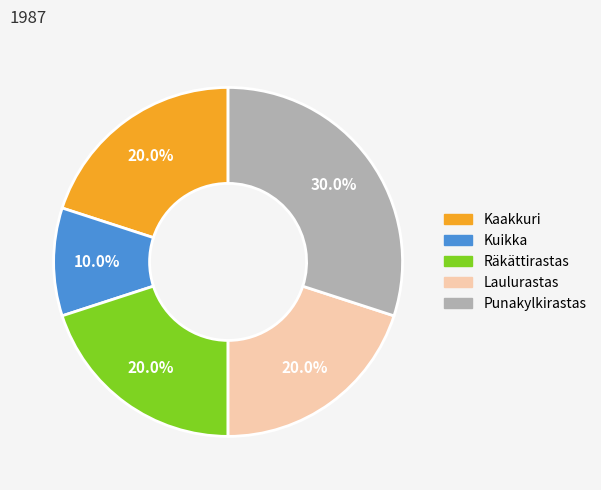

Which slice is the smallest?

Kuikka